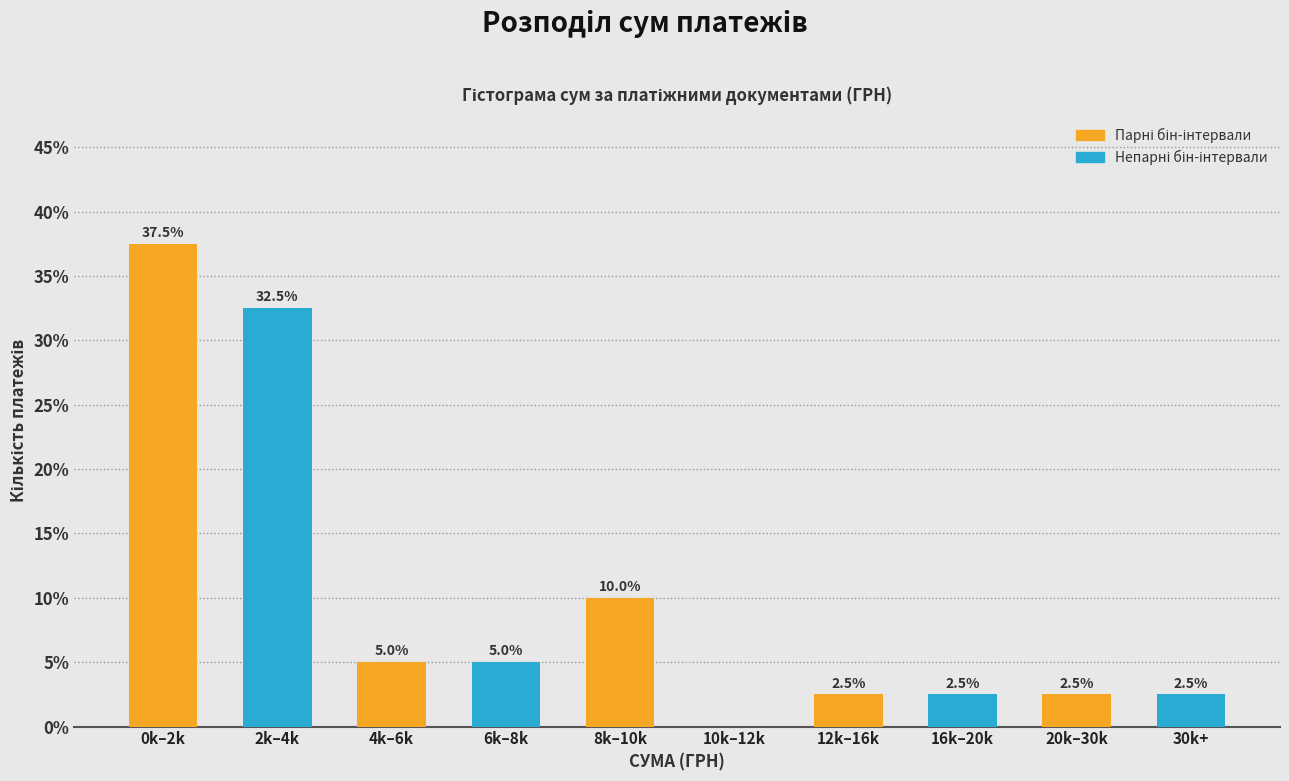

Reading right to left, transcribe all the data shown in this chart.

30k+=2.5	20k–30k=2.5	16k–20k=2.5	12k–16k=2.5	10k–12k=0.0	8k–10k=10.0	6k–8k=5.0	4k–6k=5.0	2k–4k=32.5	0k–2k=37.5